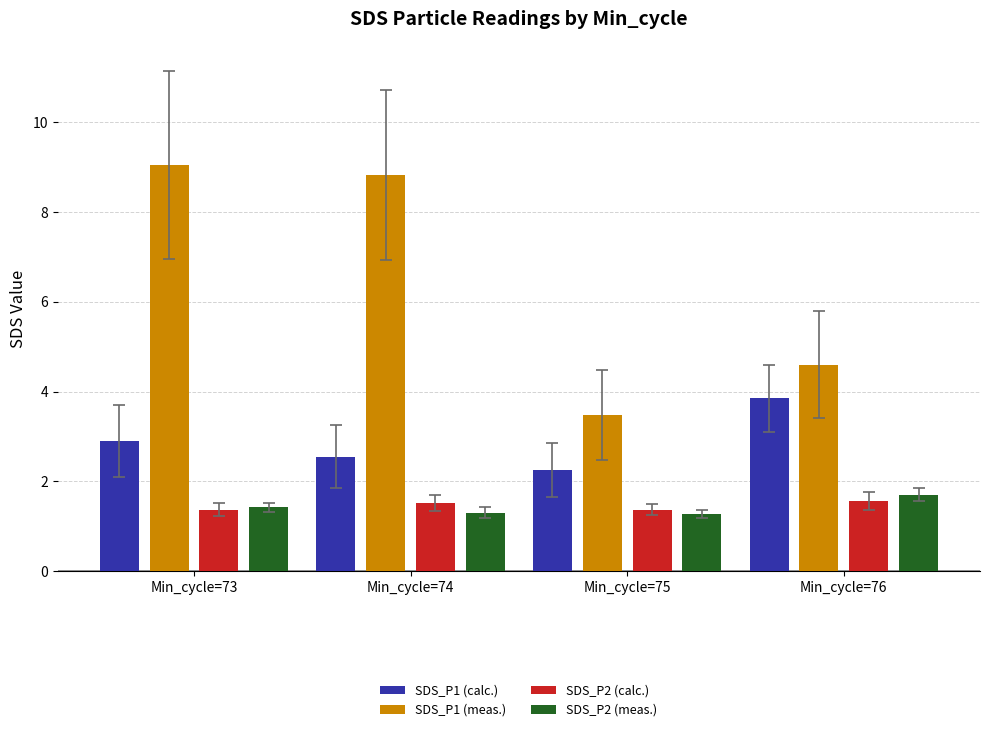

Which category has the highest value in the SDS_P1 (calc.) series?

Min_cycle=76